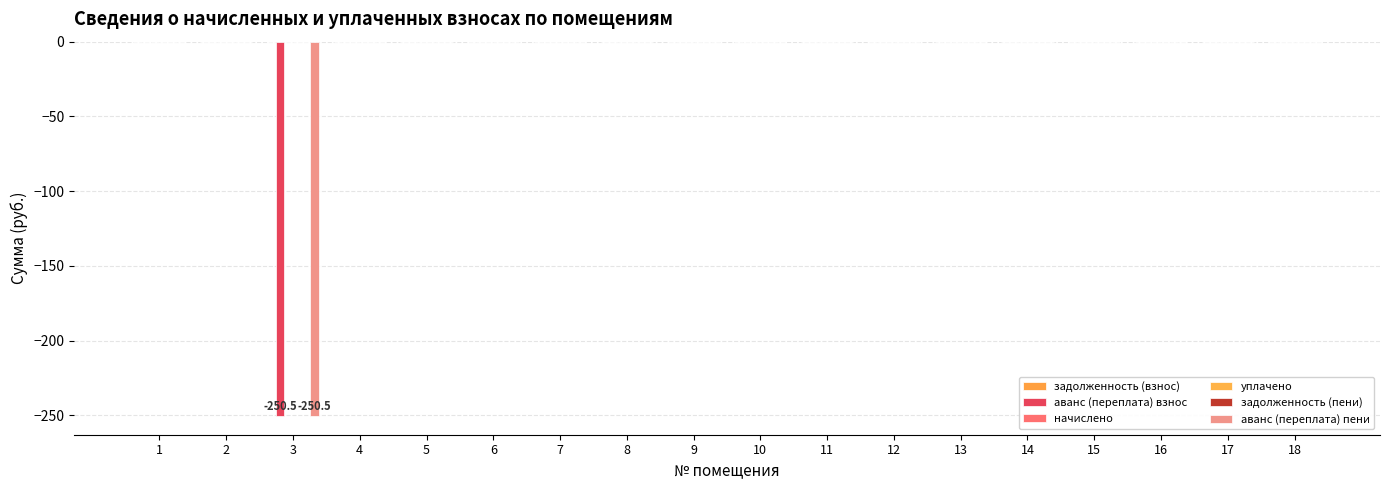

Where is задолженность (взнос) nearest to the value 0?

1